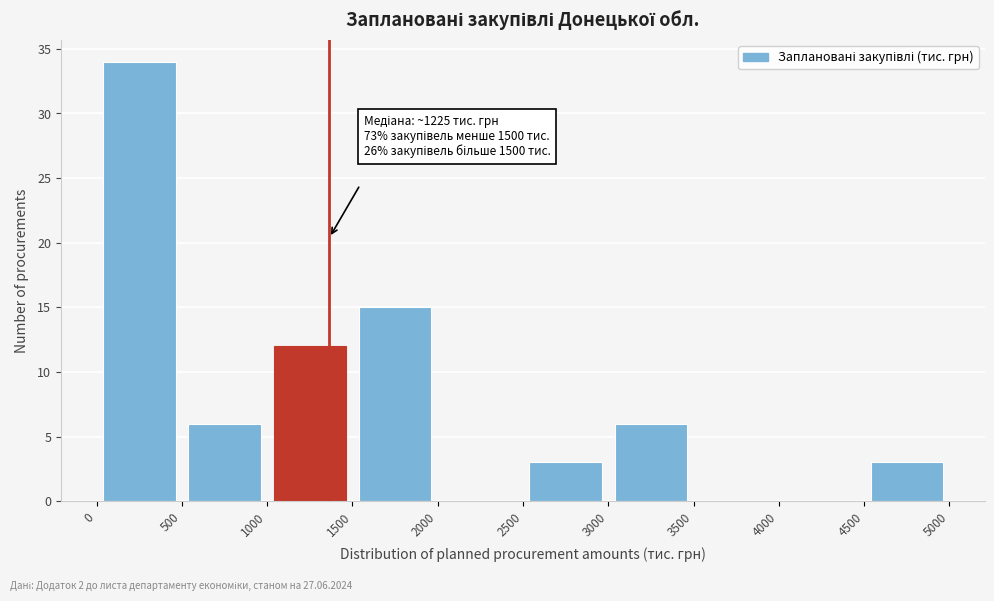

Over which range of the x-axis is the bar tallest?

0 to 500